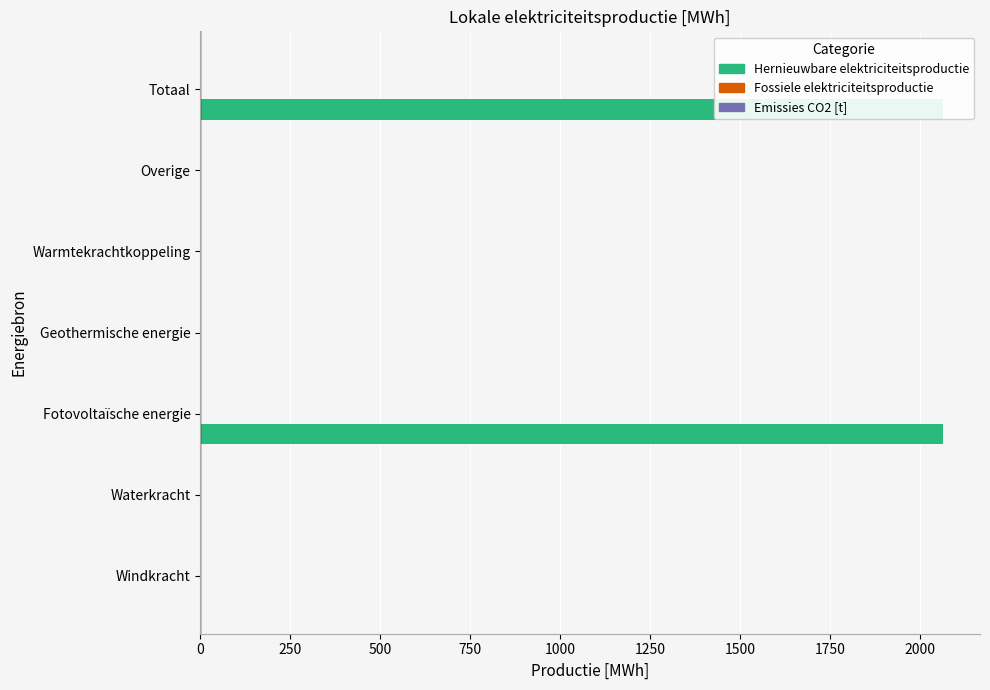

What is the value of the Emissies CO2 [t] bar at the 6th from the left?

0.2